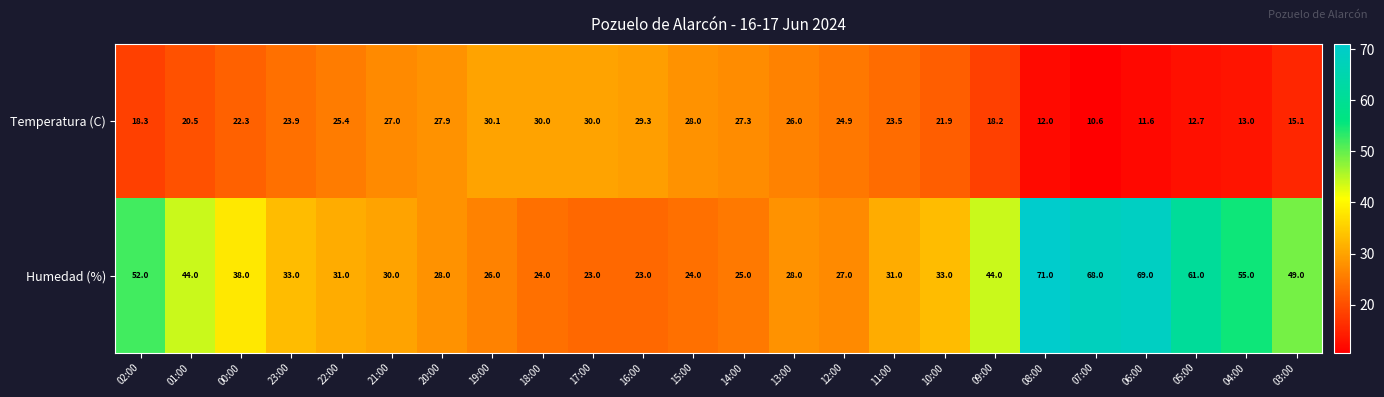

What is the difference between the Humedad (%) values at 11:00 and 16:00?

8.0